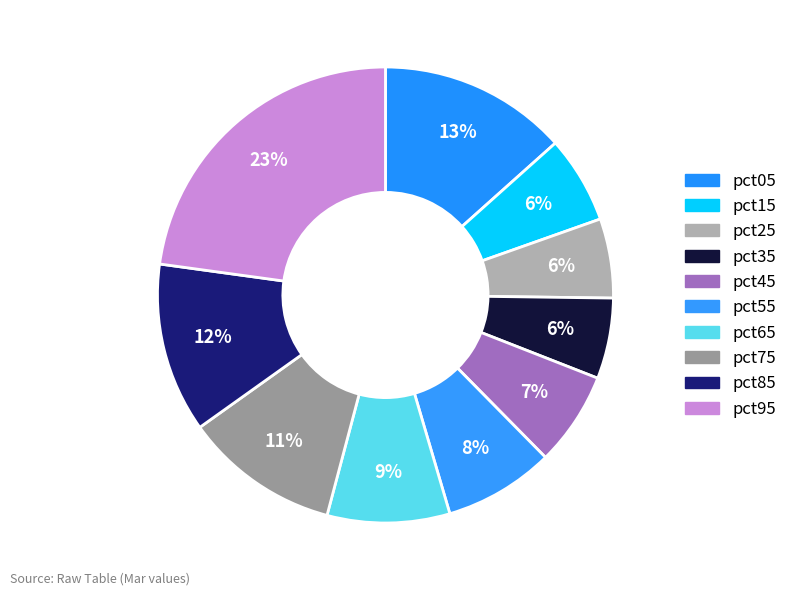

The pct25 slice represents 18% of the pie. True or false?

False